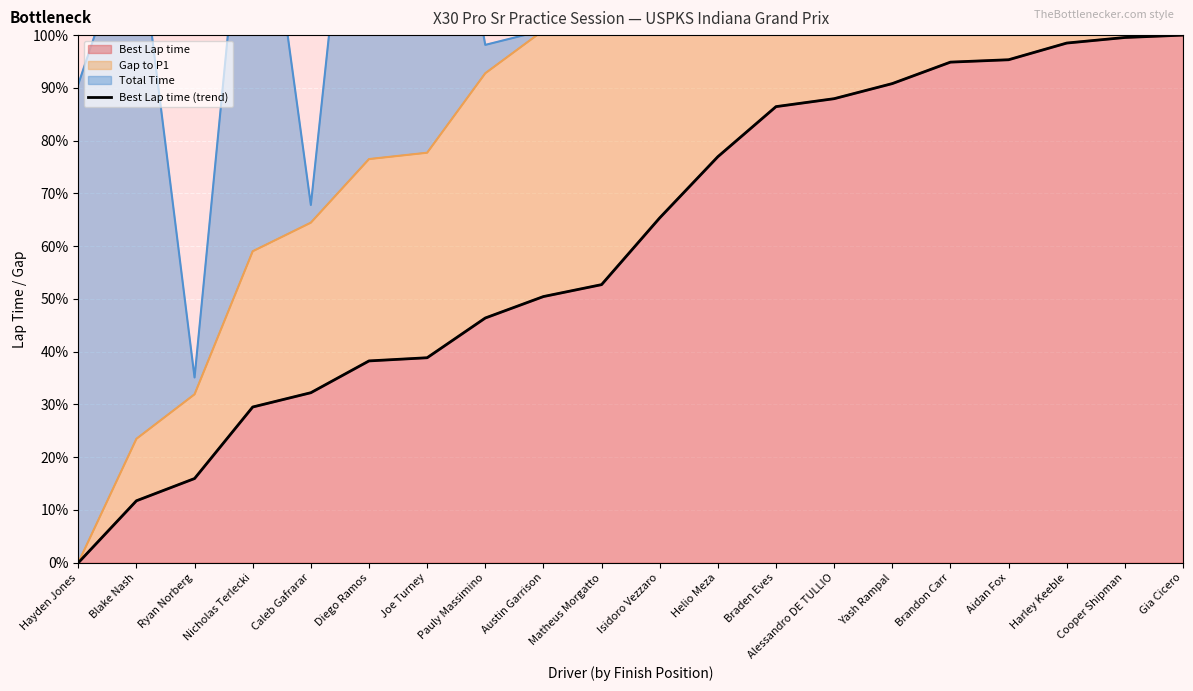

Reading left to right, list all the values displayed in this chart.

0.0	11.7	16.0	29.5	32.2	38.3	38.9	46.4	50.5	52.7	65.4	77.0	86.4	88.0	90.8	94.9	95.3	98.5	99.5	100.0